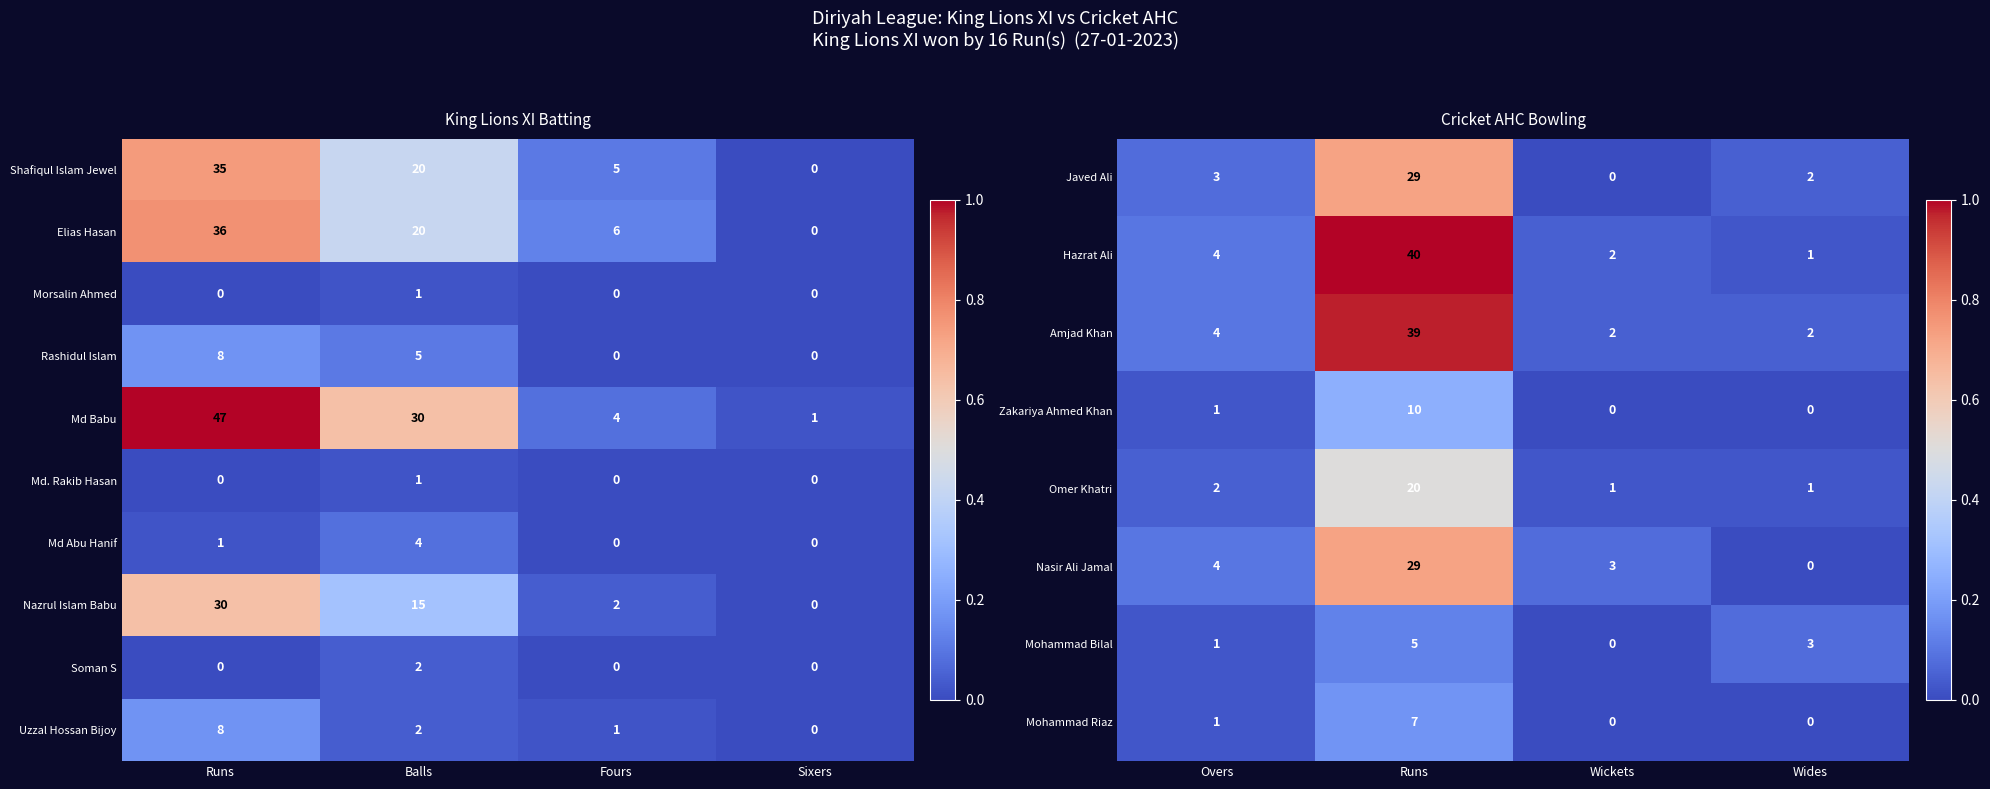

Is it true that Morsalin Ahmed equals 0 at Runs?

True